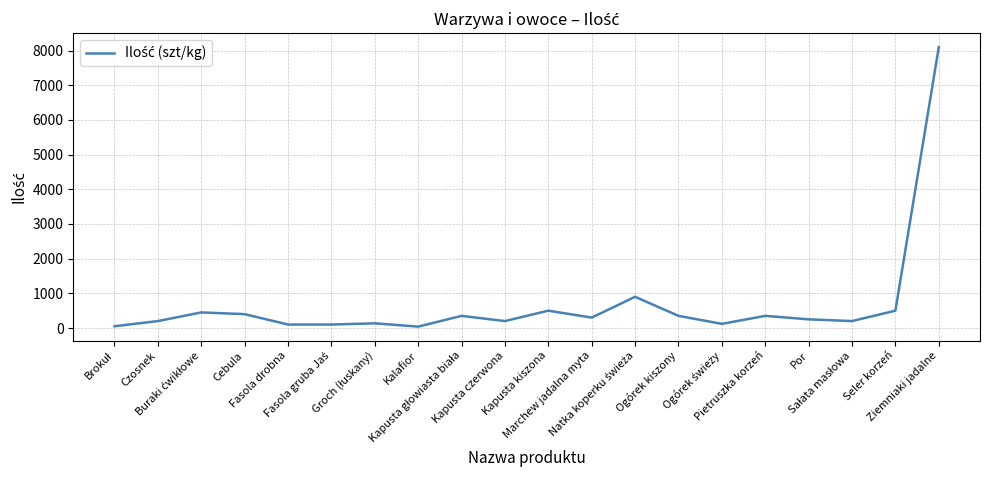

What is the greatest value displayed?

8100